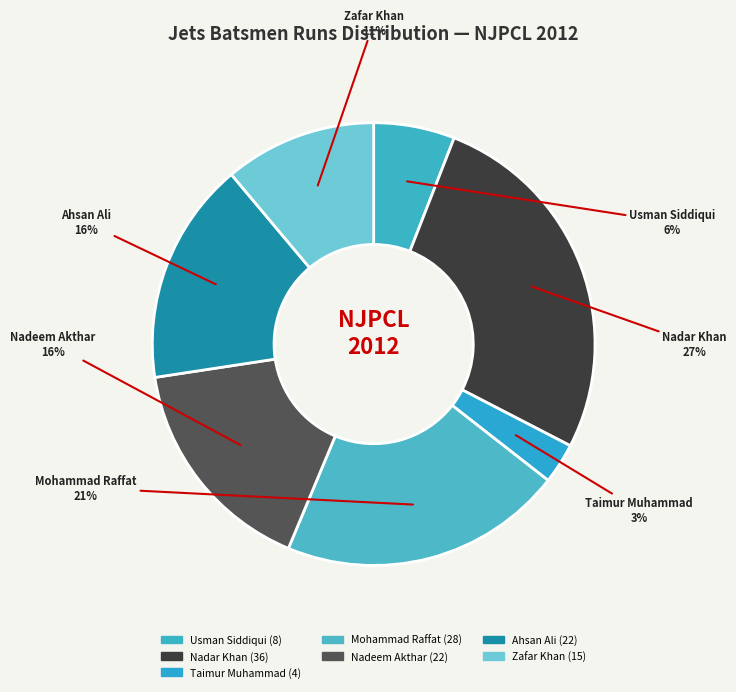

Is the sum of Nadar Khan and Nadeem Akthar greater than half?

No